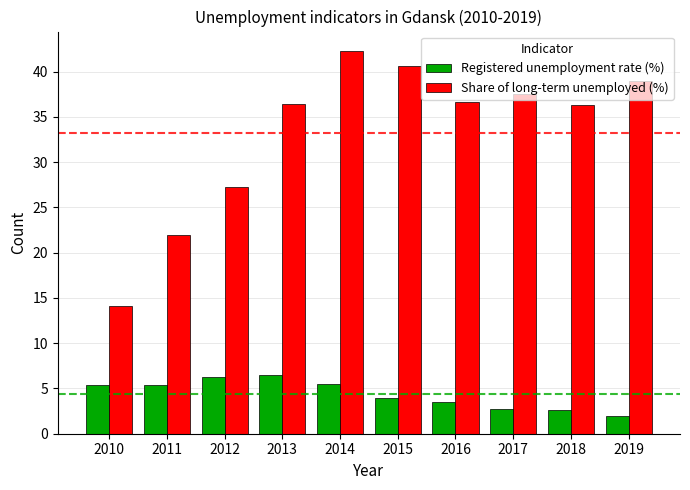

What is the difference between the Registered unemployment rate (%) values at 2014 and 2018?

2.9